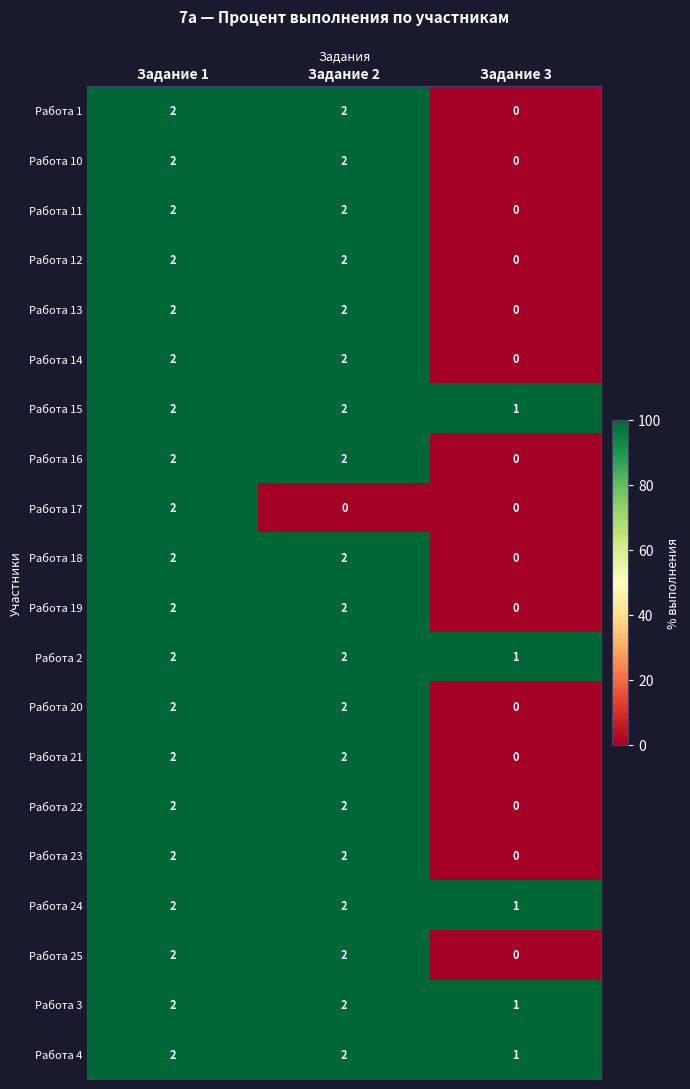

Count the Работа 24 values in the range 1 to 2.

3